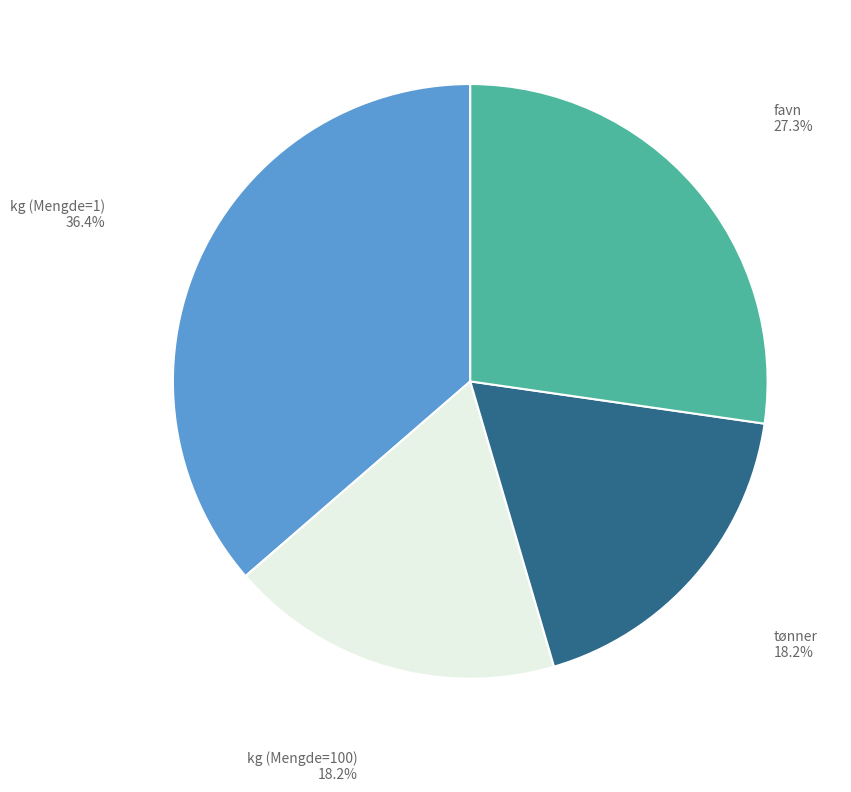

Is there a majority slice in this chart?

No